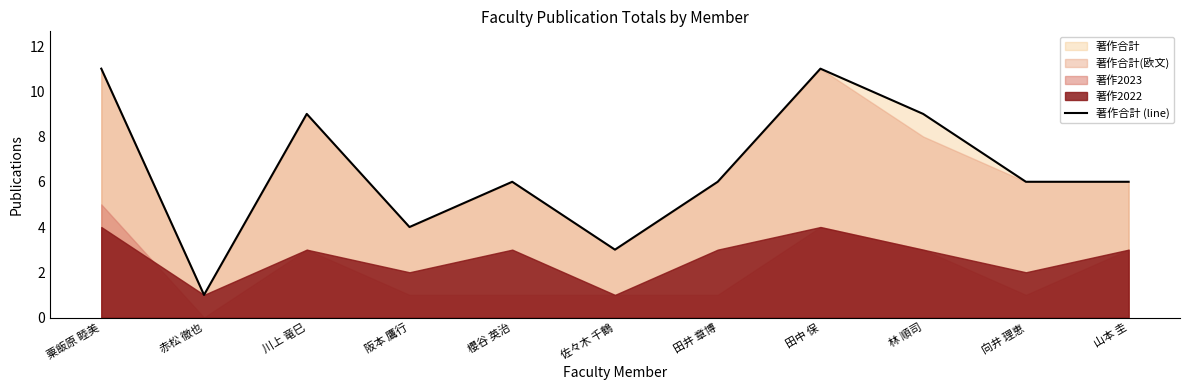

Is it true that the value at 向井 理恵 is 6?

True